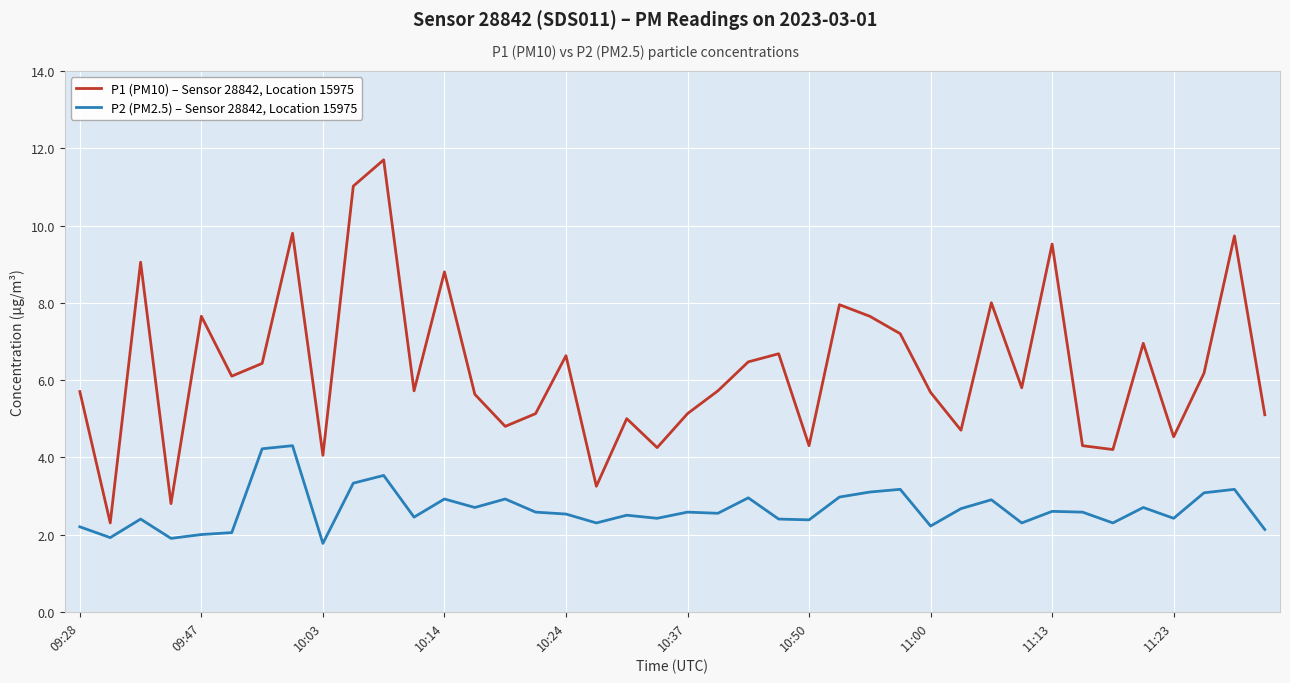

What is the minimum value for P1 (PM10) – Sensor 28842, Location 15975?

2.3